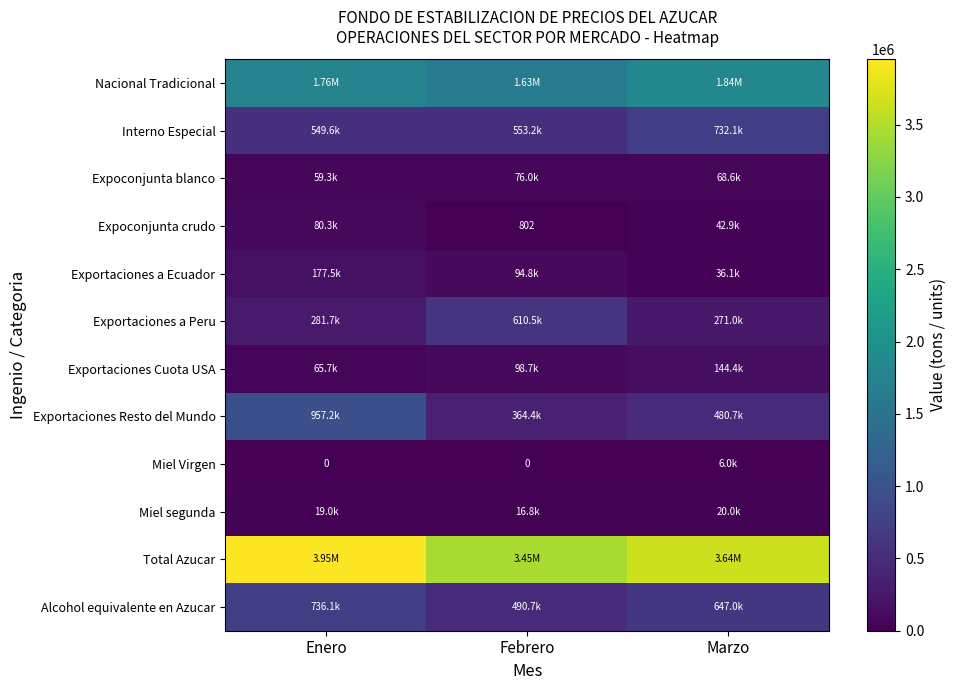

What is the difference between the highest and lowest values at Febrero?

3446165.0